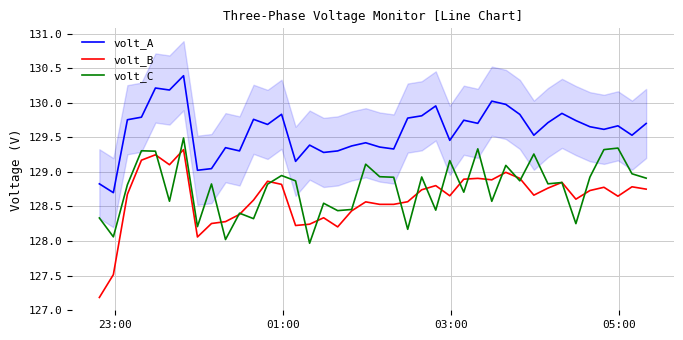

What are all the series names shown in the legend?

volt_A, volt_B, volt_C